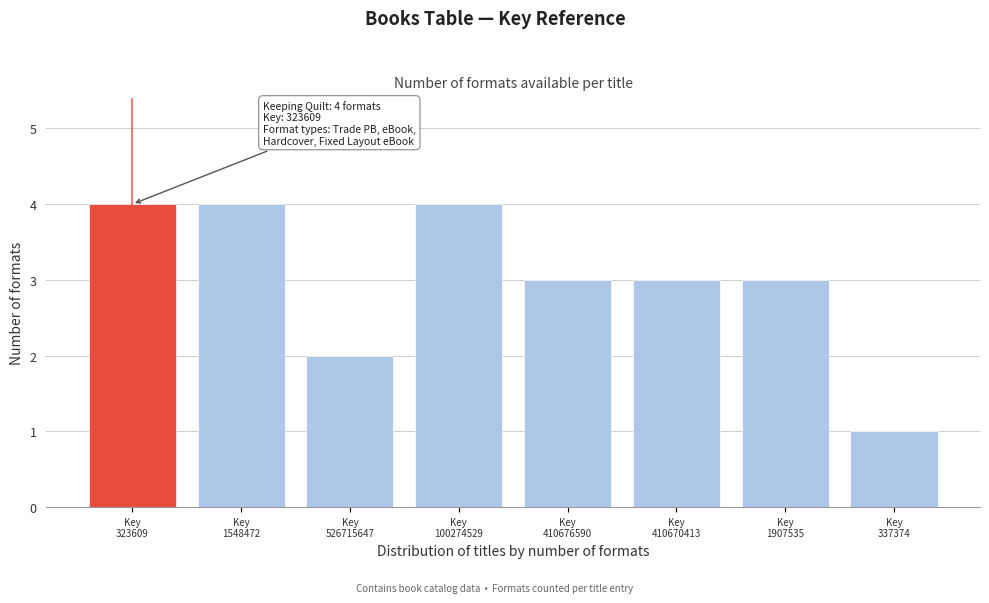

Reading left to right, what are all the values shown in this chart?

4	4	2	4	3	3	3	1